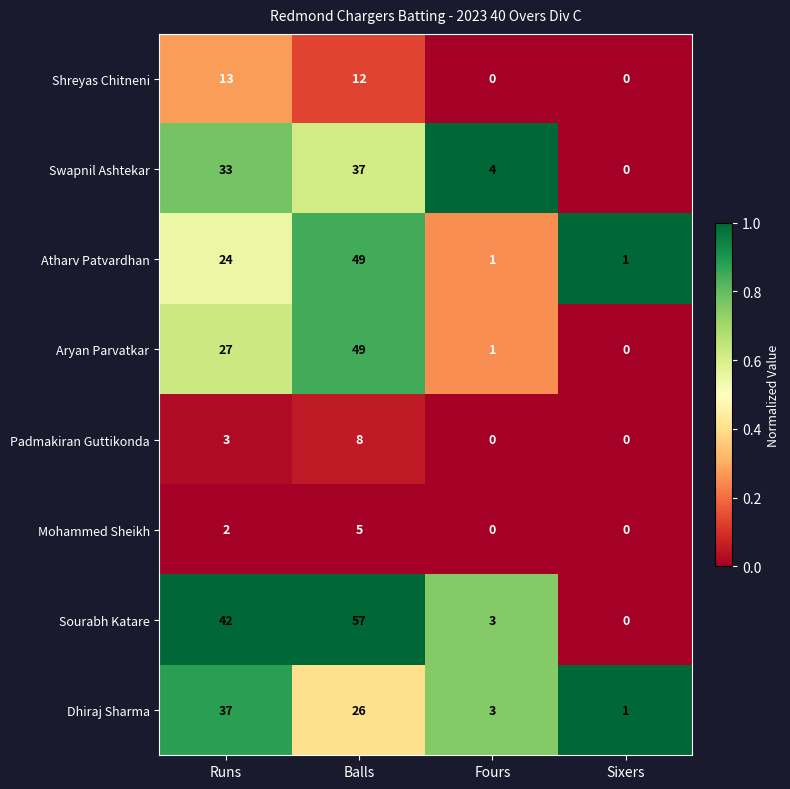

What is the spread (max minus min) of values at Balls?

52